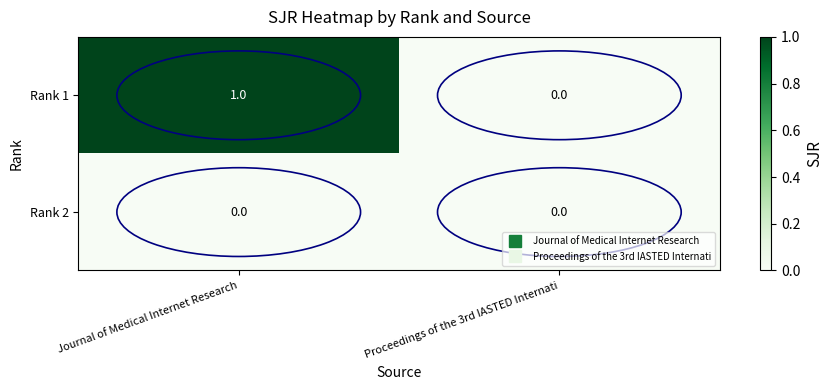

List the series in order of their overall mean, highest first.

Rank 1, Rank 2